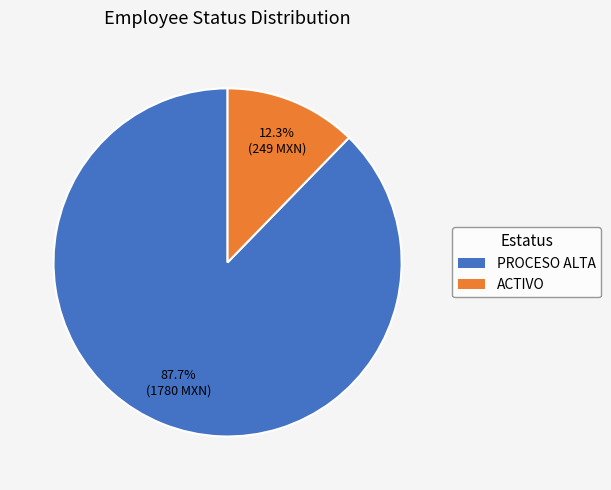

Is there a majority slice in this chart?

Yes